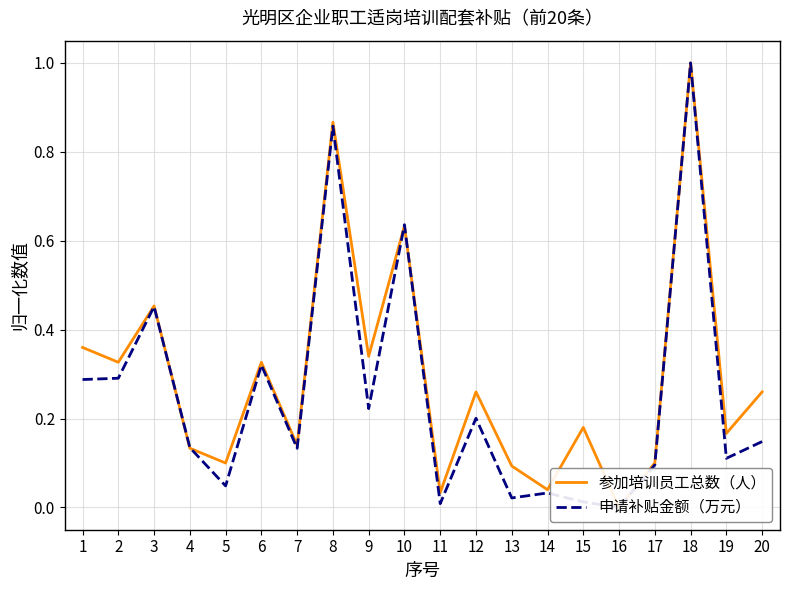

What is the difference between the maximum and minimum values in the 申请补贴金额（万元） series?

1.0